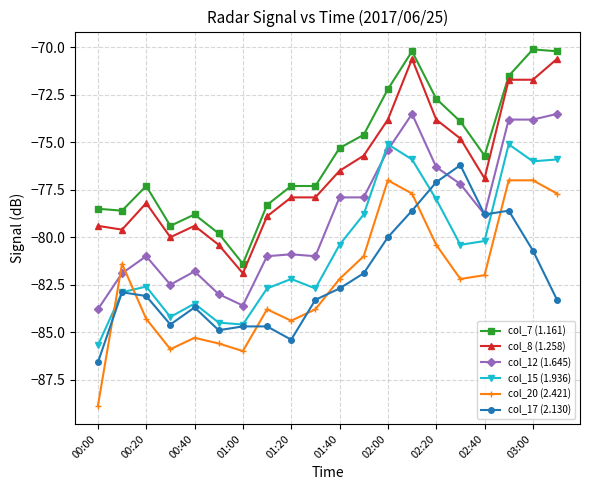

True or false: col_7 (1.161) has more than 1 interior local peaks.

True